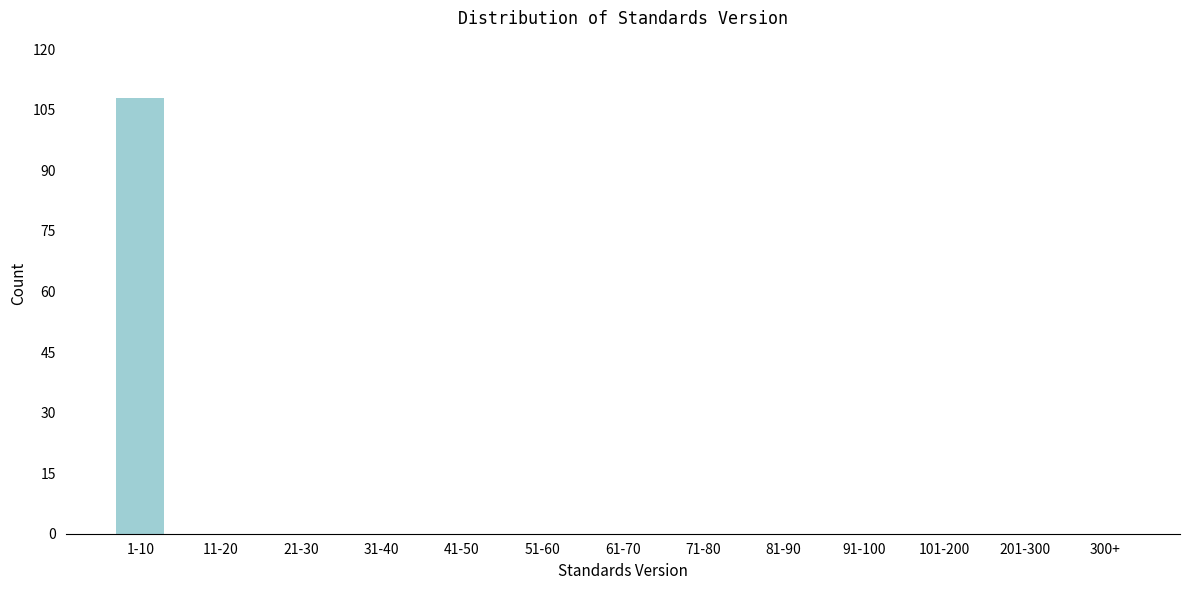

Reading right to left, list all the values displayed in this chart.

300+=0	201-300=0	101-200=0	91-100=0	81-90=0	71-80=0	61-70=0	51-60=0	41-50=0	31-40=0	21-30=0	11-20=0	1-10=108